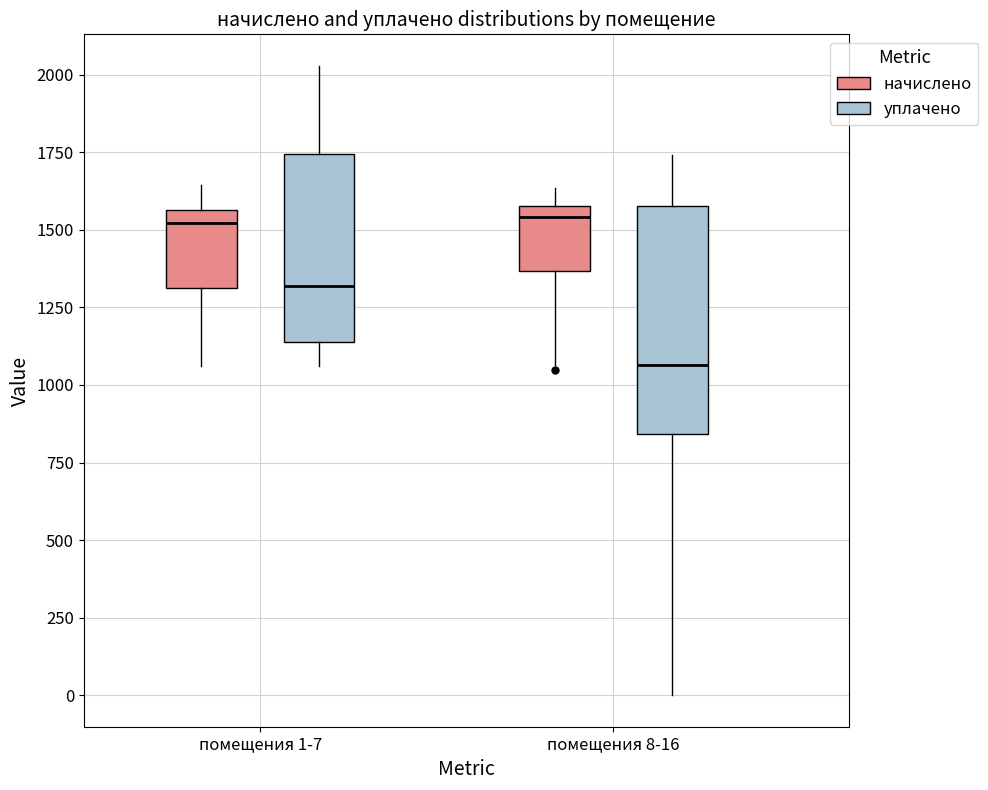

Where is the upper edge of the box for помещения 8-16 (уплачено) on the y-axis? The values are not printed on the chart, so give them approximately, as read against the axis.

1600